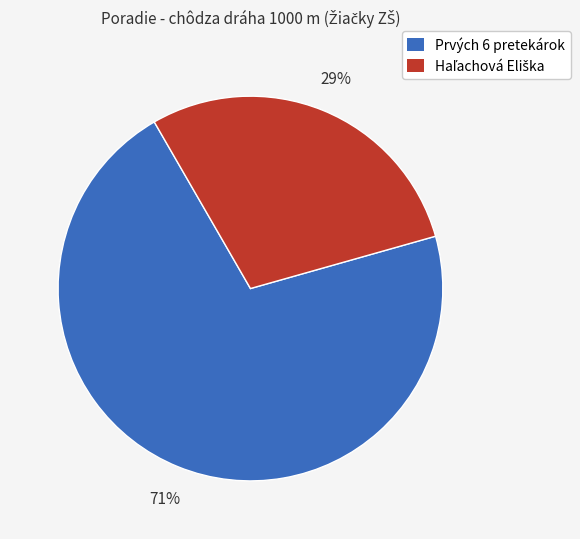

Is there any slice that represents more than half of the pie?

Yes